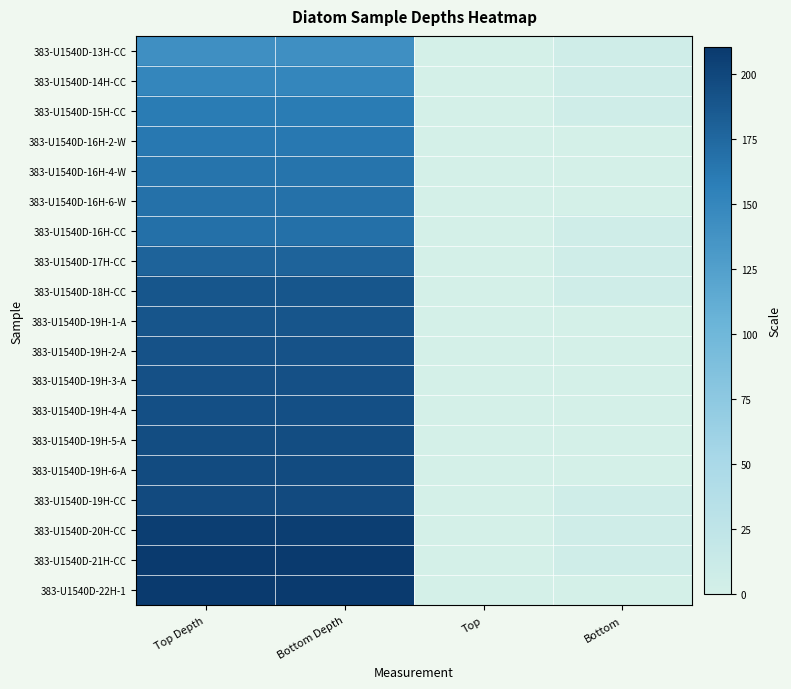

At which category does the chart reach its minimum across all series?

Top